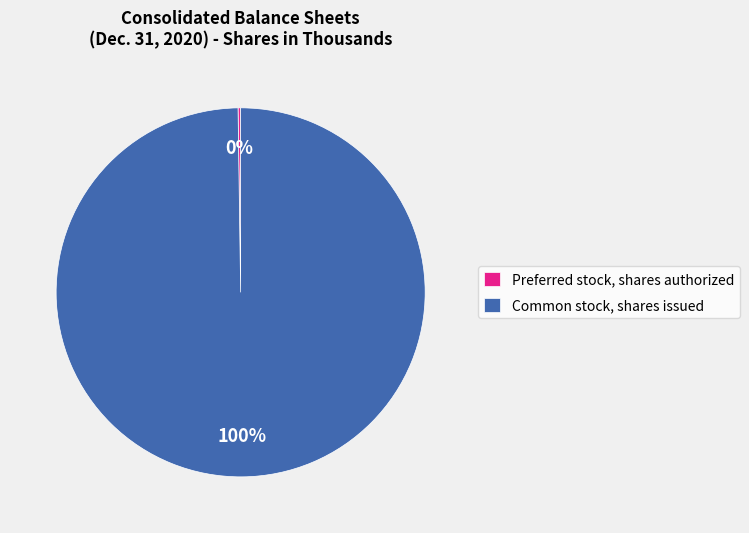

Does Common stock, shares issued account for over 50% of the chart?

Yes